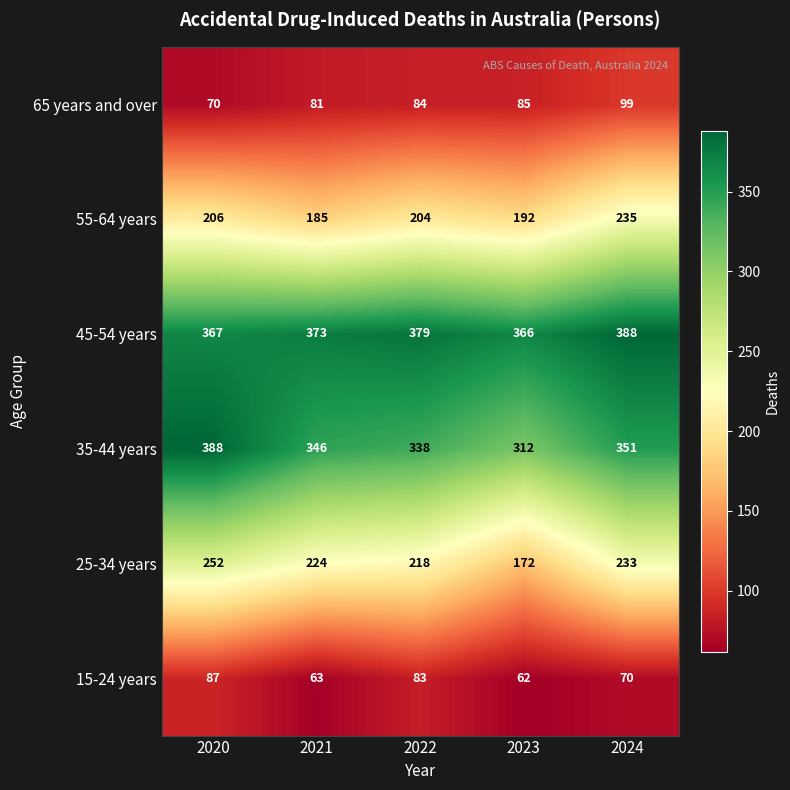

At which category is the sum across all series the highest?

2024